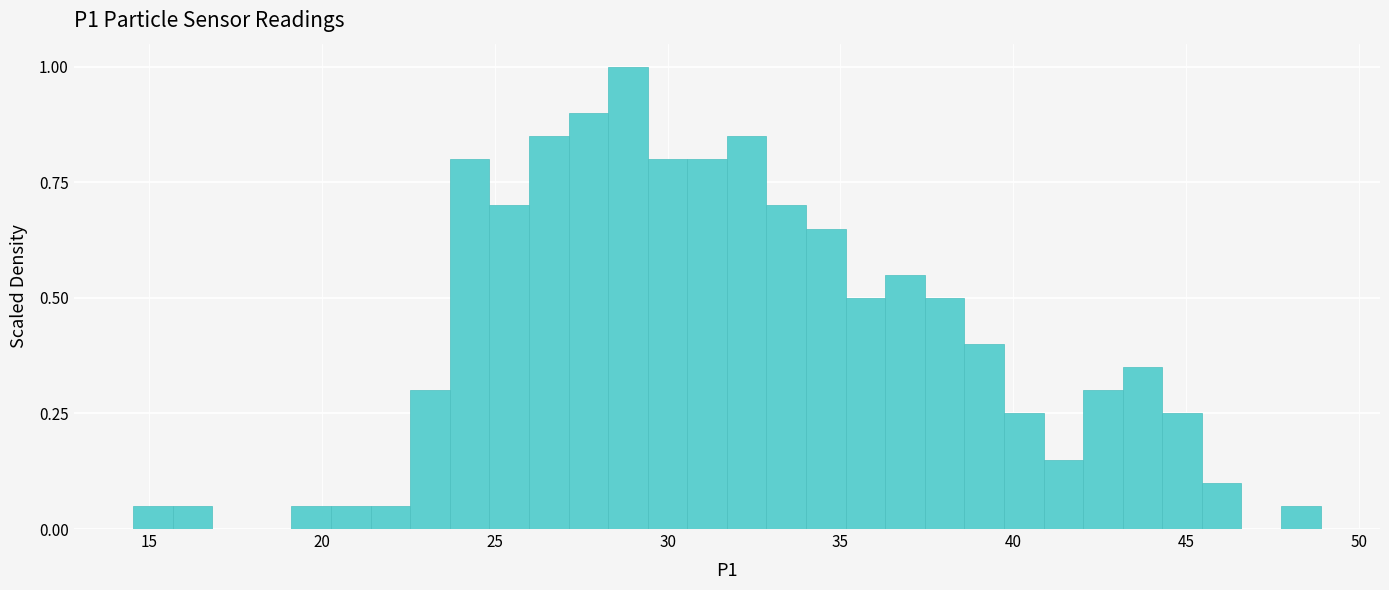

Around what value on the x-axis is the tallest bar? Give the approximate position of its centre, as read against the axis.

29.0